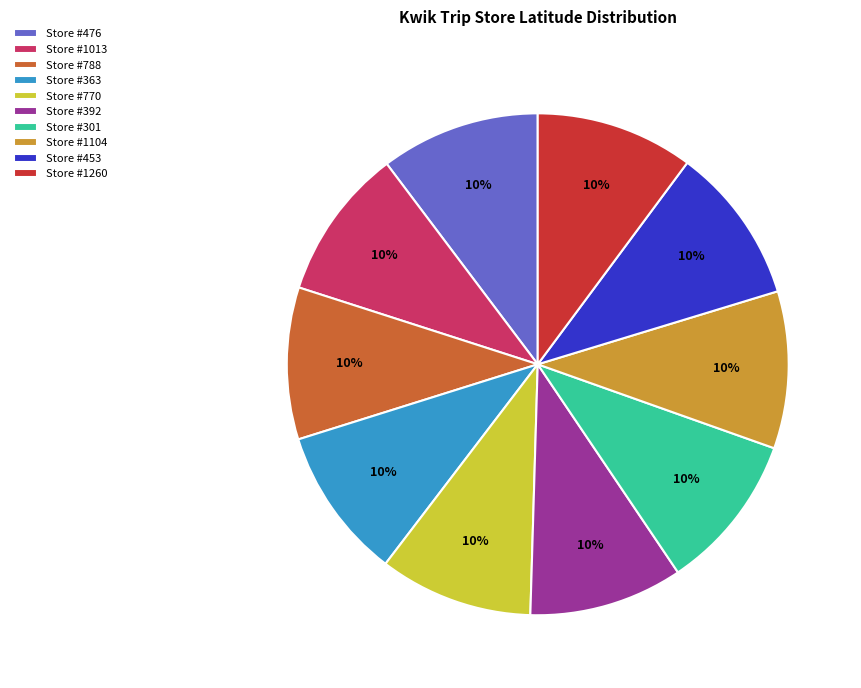

To the nearest percent, what percentage of the pie is Store #1104?

10%